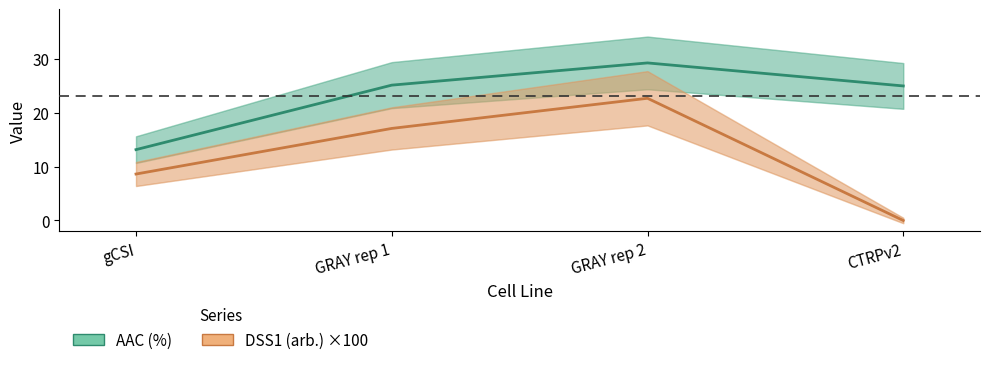

What is the approximate value of AAC (%) at GRAY rep 2?

29.3